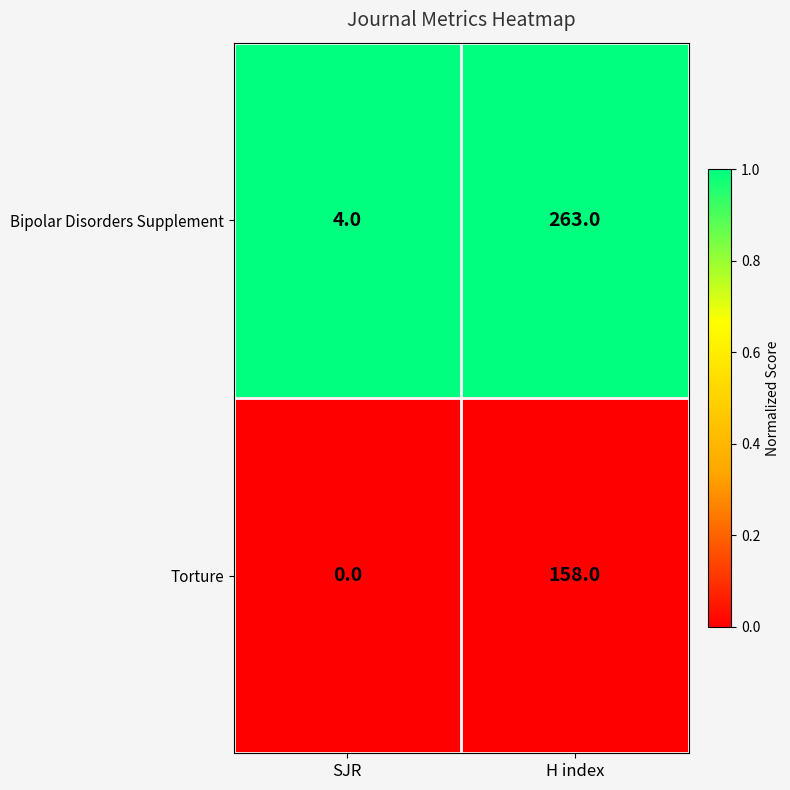

The value of Torture at SJR is 0. True or false?

True